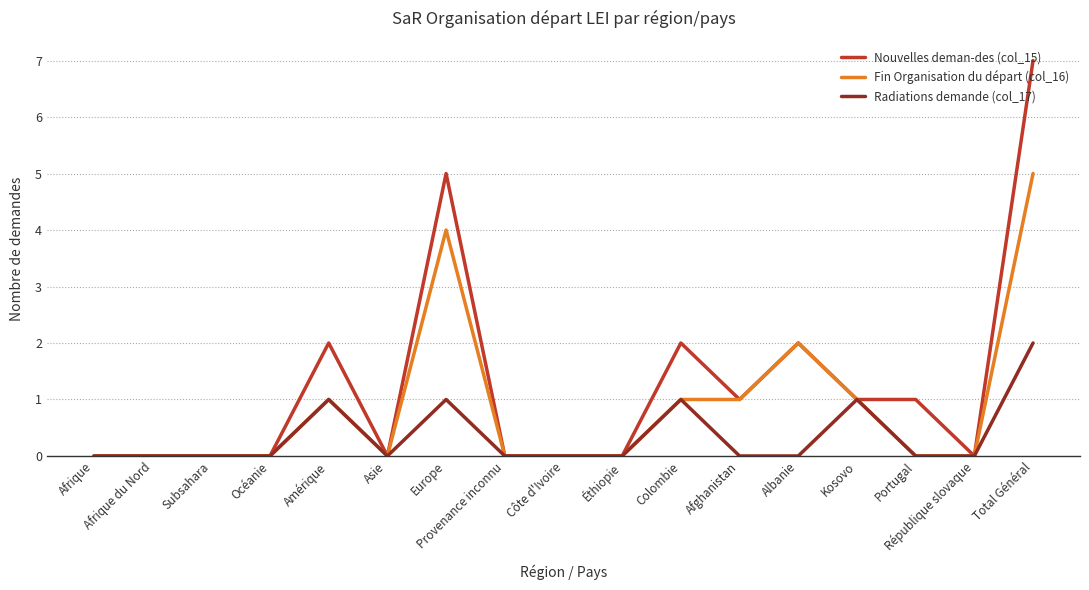

Is it true that Fin Organisation du départ (col_16) equals 0 at Côte d'Ivoire?

True